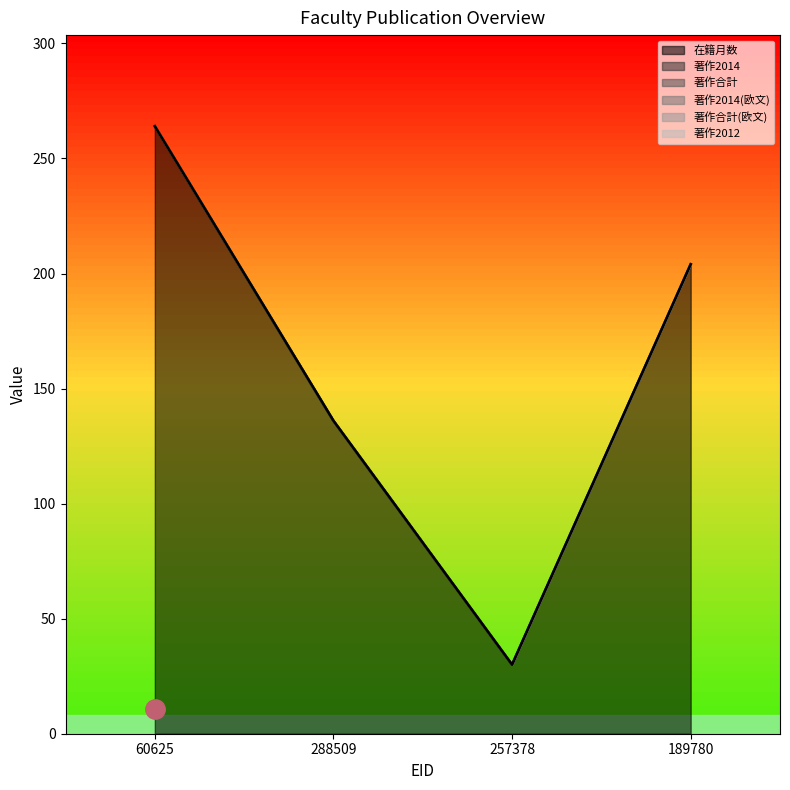

Reading left to right, transcribe all the data shown in this chart.

在籍月数: 264	136	30	204
著作2014: 0	0	0	0
著作合計: 0	0	0	0
著作2014(欧文): 0	0	0	0
著作合計(欧文): 0	0	0	0
著作2012: 0	0	0	0